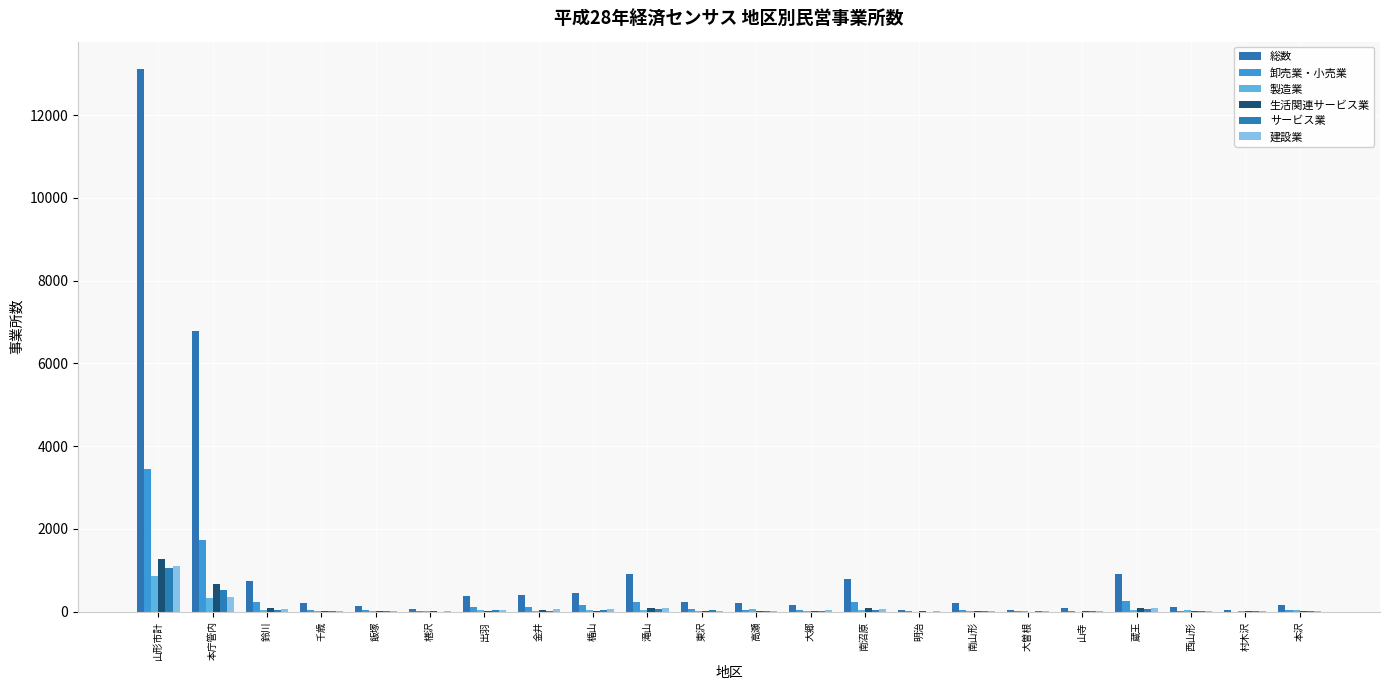

At how many categories does at least one series exceed 11139?

1